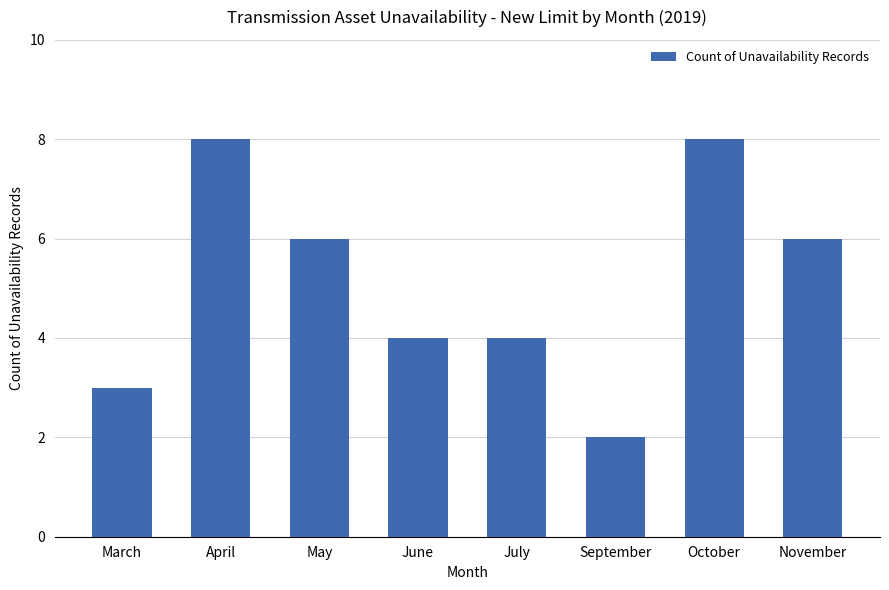

Between April and May, which is larger?

April